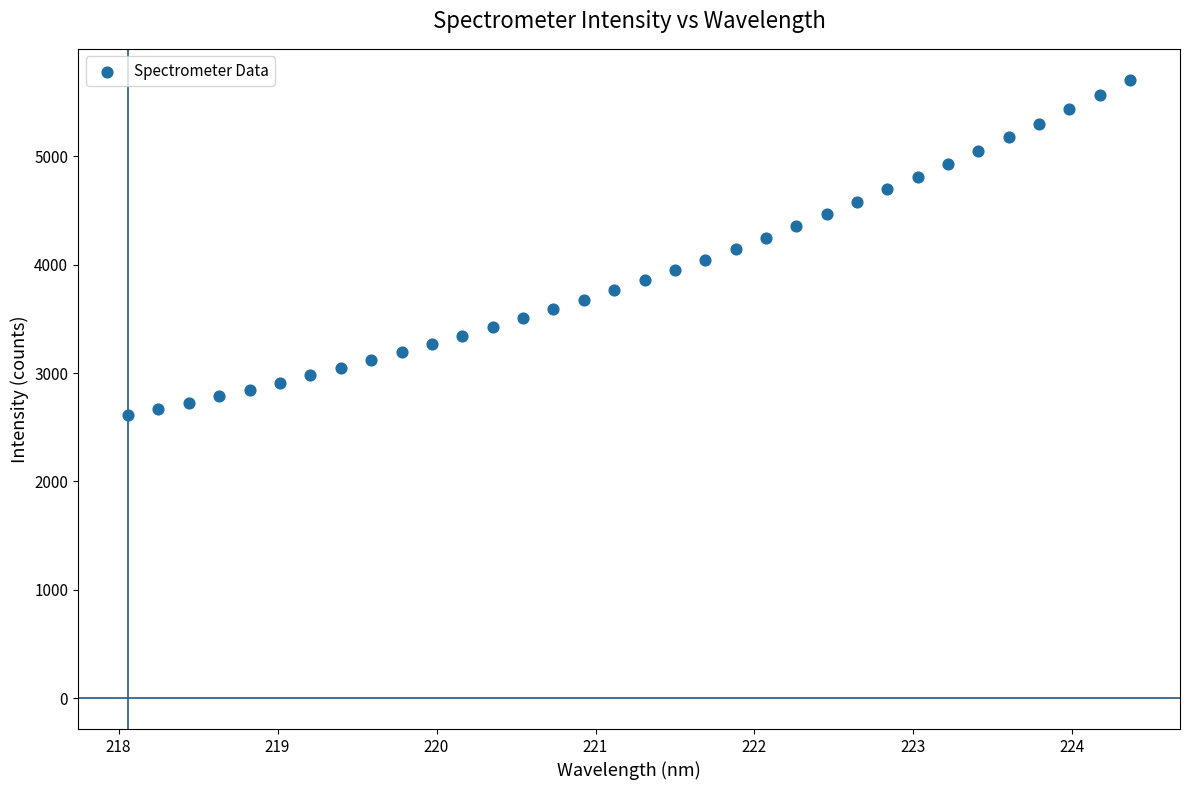

What is the range of X values (max minus min)?

6.3